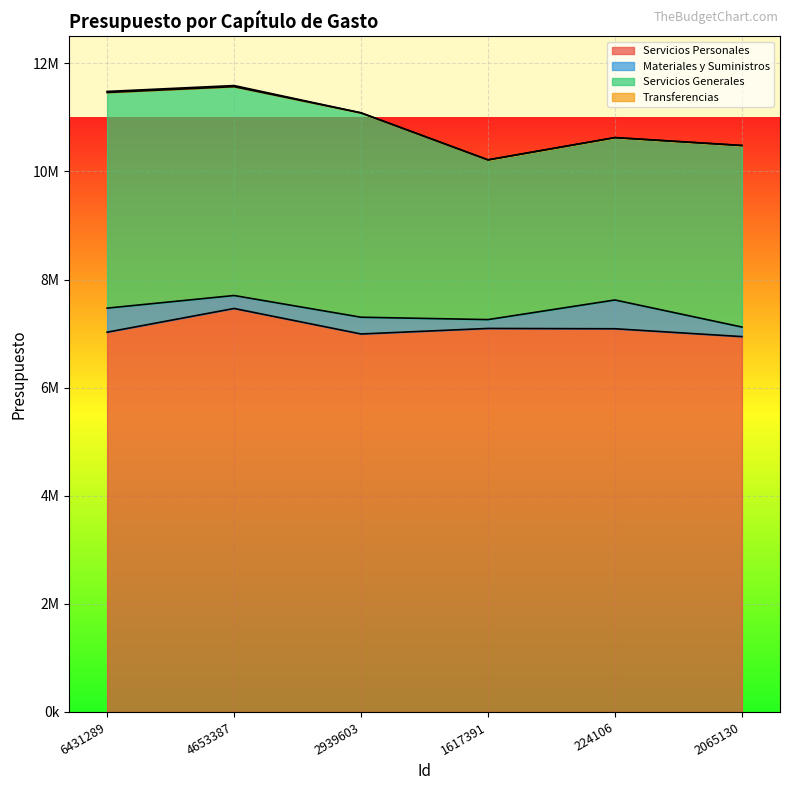

How many interior local peaks does the Materiales y Suministros series have?

2